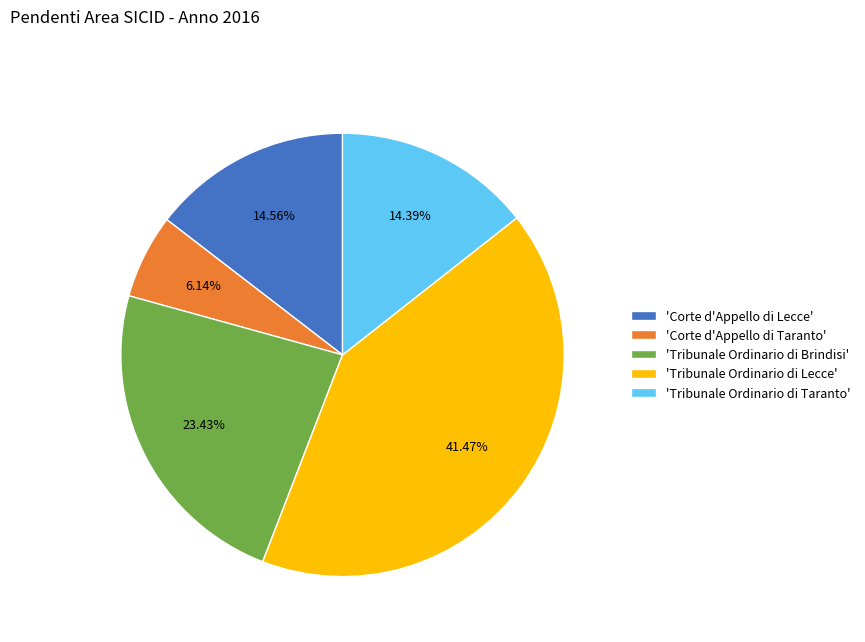

Which category has the biggest portion of the pie?

'Tribunale Ordinario di Lecce'